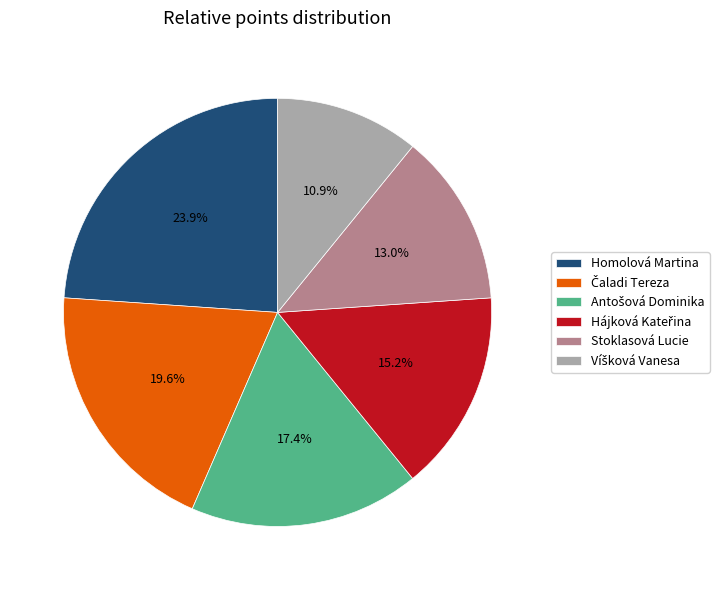

Is there any slice that represents more than half of the pie?

No